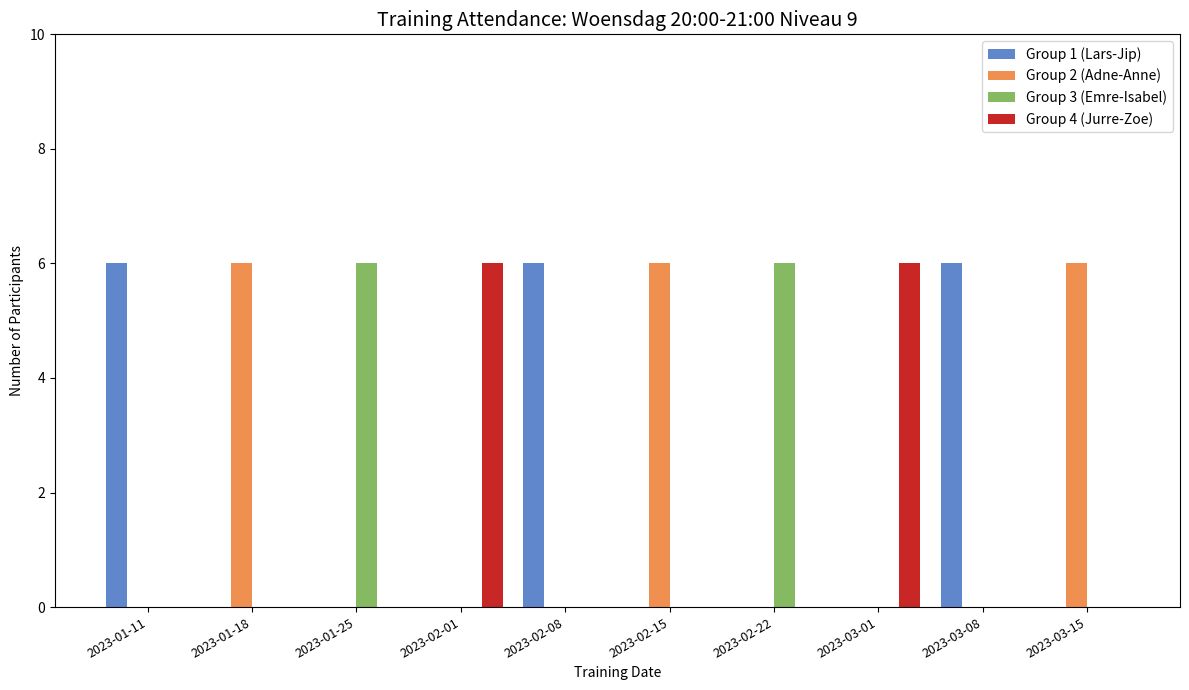

Reading right to left, list all the values displayed in this chart.

Group 1 (Lars-Jip): 0	6	0	0	0	6	0	0	0	6
Group 2 (Adne-Anne): 6	0	0	0	6	0	0	0	6	0
Group 3 (Emre-Isabel): 0	0	0	6	0	0	0	6	0	0
Group 4 (Jurre-Zoe): 0	0	6	0	0	0	6	0	0	0